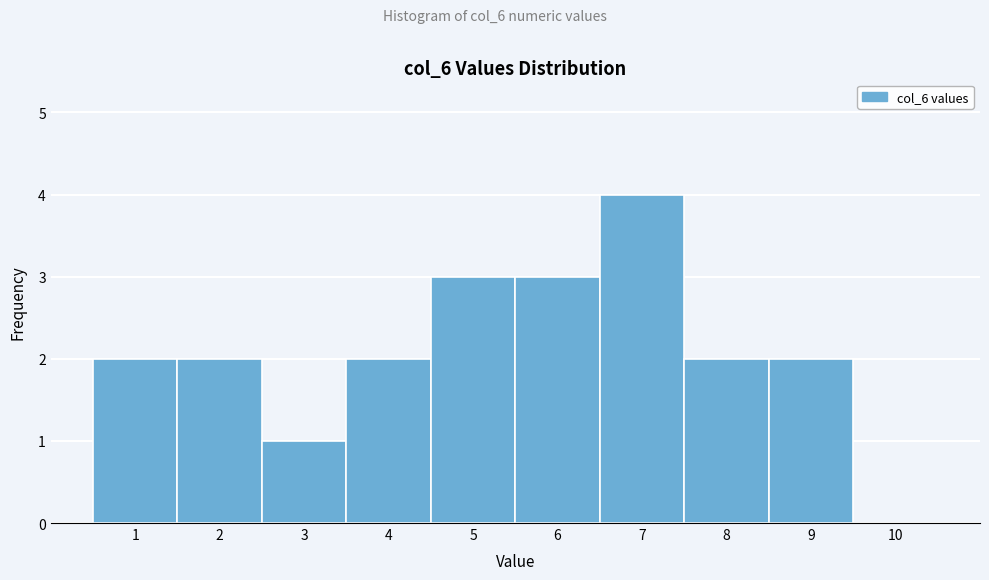

Reading left to right, transcribe all the data shown in this chart.

1=2	2=2	3=1	4=2	5=3	6=3	7=4	8=2	9=2	10=0